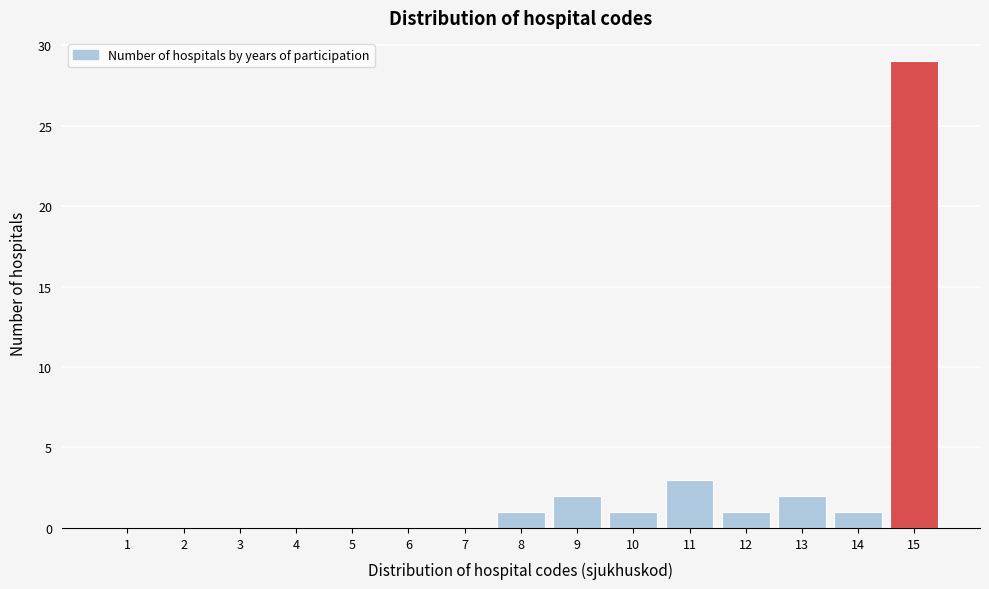

Reading left to right, list every bar in this chart as the range it spans on the x-axis followed by its height. The values are not printed on the chart, so give them approximately, as read against the axis.

0.5 to 1.5: 0
1.5 to 2.5: 0
2.5 to 3.5: 0
3.5 to 4.5: 0
4.5 to 5.5: 0
5.5 to 6.5: 0
6.5 to 7.5: 0
7.5 to 8.5: 1
8.5 to 9.5: 2
9.5 to 10.5: 1
10.5 to 11.5: 3
11.5 to 12.5: 1
12.5 to 13.5: 2
13.5 to 14.5: 1
14.5 to 15.5: 29